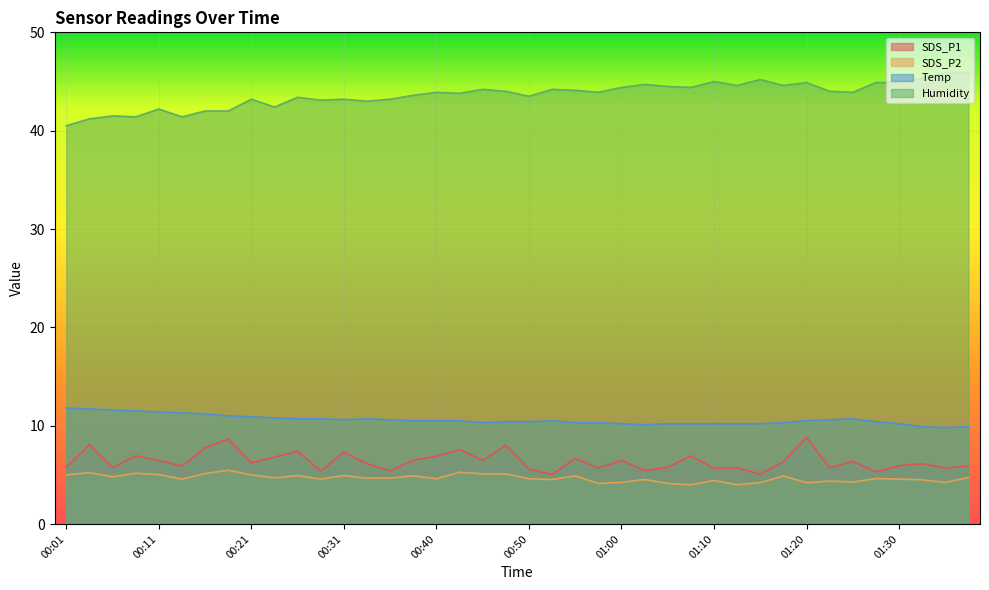

What is the sum of all Temp values?

423.8